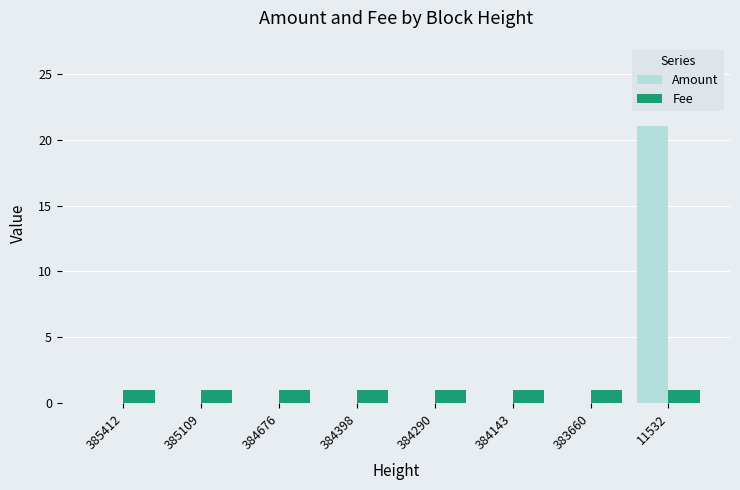

Reading left to right, extract all data points from this chart.

Amount: 0	0	0	0	0	0	0	21
Fee: 1	1	1	1	1	1	1	1